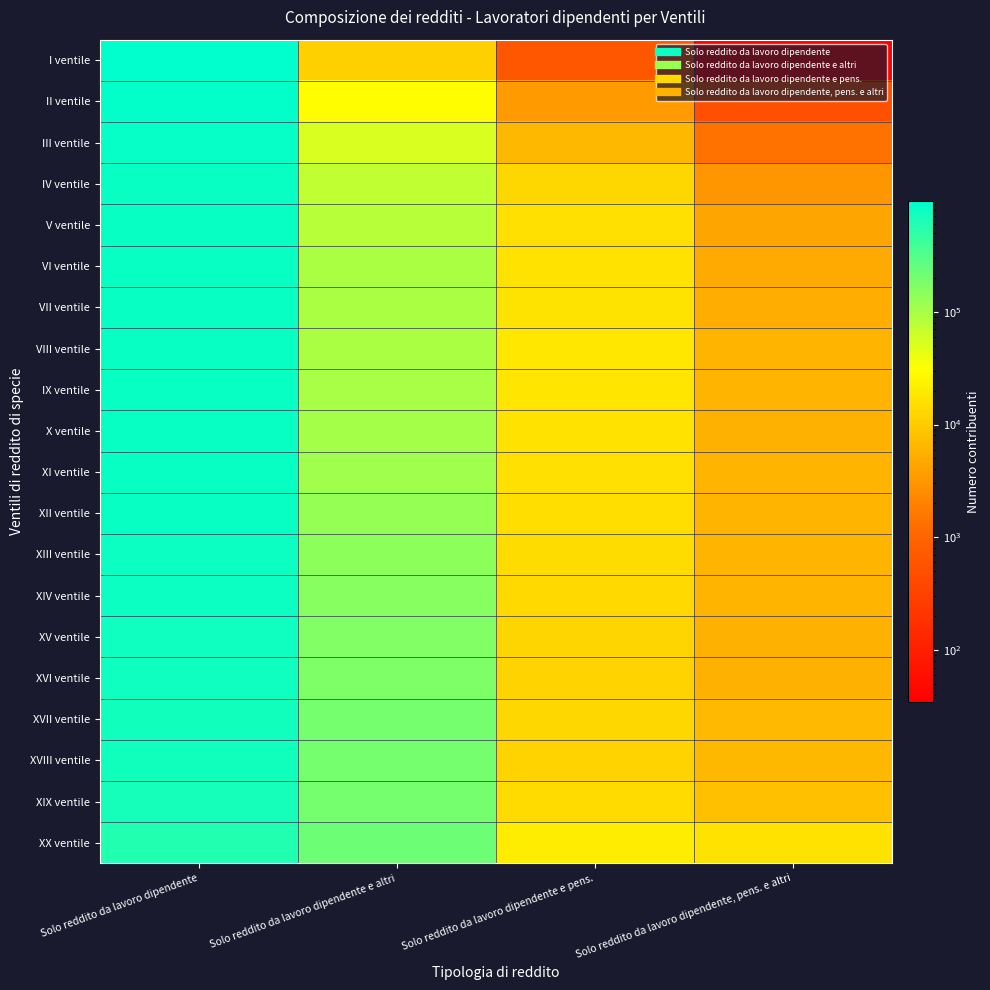

Reading left to right, list all the values displayed in this chart.

I ventile: Solo reddito da lavoro dipendente=948653	Solo reddito da lavoro dipendente e altri=11058	Solo reddito da lavoro dipendente e pens.=644	Solo reddito da lavoro dipendente, pens. e altri=35
II ventile: Solo reddito da lavoro dipendente=895173	Solo reddito da lavoro dipendente e altri=30030	Solo reddito da lavoro dipendente e pens.=3311	Solo reddito da lavoro dipendente, pens. e altri=517
III ventile: Solo reddito da lavoro dipendente=859671	Solo reddito da lavoro dipendente e altri=53337	Solo reddito da lavoro dipendente e pens.=6640	Solo reddito da lavoro dipendente, pens. e altri=1423
IV ventile: Solo reddito da lavoro dipendente=839848	Solo reddito da lavoro dipendente e altri=72943	Solo reddito da lavoro dipendente e pens.=12849	Solo reddito da lavoro dipendente, pens. e altri=3136
V ventile: Solo reddito da lavoro dipendente=835655	Solo reddito da lavoro dipendente e altri=82896	Solo reddito da lavoro dipendente e pens.=15829	Solo reddito da lavoro dipendente, pens. e altri=4261
VI ventile: Solo reddito da lavoro dipendente=826833	Solo reddito da lavoro dipendente e altri=94592	Solo reddito da lavoro dipendente e pens.=16507	Solo reddito da lavoro dipendente, pens. e altri=4771
VII ventile: Solo reddito da lavoro dipendente=826720	Solo reddito da lavoro dipendente e altri=97351	Solo reddito da lavoro dipendente e pens.=17302	Solo reddito da lavoro dipendente, pens. e altri=5298
VIII ventile: Solo reddito da lavoro dipendente=828064	Solo reddito da lavoro dipendente e altri=95961	Solo reddito da lavoro dipendente e pens.=18986	Solo reddito da lavoro dipendente, pens. e altri=6048
IX ventile: Solo reddito da lavoro dipendente=835241	Solo reddito da lavoro dipendente e altri=99209	Solo reddito da lavoro dipendente e pens.=18058	Solo reddito da lavoro dipendente, pens. e altri=6054
X ventile: Solo reddito da lavoro dipendente=835277	Solo reddito da lavoro dipendente e altri=105531	Solo reddito da lavoro dipendente e pens.=16401	Solo reddito da lavoro dipendente, pens. e altri=5643
XI ventile: Solo reddito da lavoro dipendente=828398	Solo reddito da lavoro dipendente e altri=113716	Solo reddito da lavoro dipendente e pens.=16145	Solo reddito da lavoro dipendente, pens. e altri=6134
XII ventile: Solo reddito da lavoro dipendente=815960	Solo reddito da lavoro dipendente e altri=127606	Solo reddito da lavoro dipendente e pens.=15533	Solo reddito da lavoro dipendente, pens. e altri=6190
XIII ventile: Solo reddito da lavoro dipendente=801275	Solo reddito da lavoro dipendente e altri=139994	Solo reddito da lavoro dipendente e pens.=14801	Solo reddito da lavoro dipendente, pens. e altri=6217
XIV ventile: Solo reddito da lavoro dipendente=783590	Solo reddito da lavoro dipendente e altri=153222	Solo reddito da lavoro dipendente e pens.=13833	Solo reddito da lavoro dipendente, pens. e altri=6183
XV ventile: Solo reddito da lavoro dipendente=774259	Solo reddito da lavoro dipendente e altri=164173	Solo reddito da lavoro dipendente e pens.=12656	Solo reddito da lavoro dipendente, pens. e altri=5655
XVI ventile: Solo reddito da lavoro dipendente=760467	Solo reddito da lavoro dipendente e altri=174184	Solo reddito da lavoro dipendente e pens.=12006	Solo reddito da lavoro dipendente, pens. e altri=5638
XVII ventile: Solo reddito da lavoro dipendente=732597	Solo reddito da lavoro dipendente e altri=195105	Solo reddito da lavoro dipendente e pens.=12879	Solo reddito da lavoro dipendente, pens. e altri=6930
XVIII ventile: Solo reddito da lavoro dipendente=724995	Solo reddito da lavoro dipendente e altri=194635	Solo reddito da lavoro dipendente e pens.=11862	Solo reddito da lavoro dipendente, pens. e altri=6550
XIX ventile: Solo reddito da lavoro dipendente=703393	Solo reddito da lavoro dipendente e altri=199237	Solo reddito da lavoro dipendente e pens.=14124	Solo reddito da lavoro dipendente, pens. e altri=7758
XX ventile: Solo reddito da lavoro dipendente=588610	Solo reddito da lavoro dipendente e altri=225310	Solo reddito da lavoro dipendente e pens.=21465	Solo reddito da lavoro dipendente, pens. e altri=16657